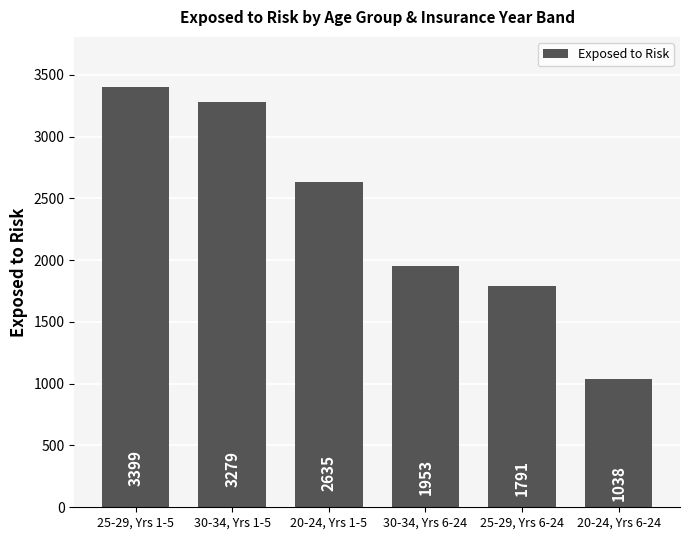

Reading right to left, what are all the values shown in this chart?

1038	1791	1953	2635	3279	3399